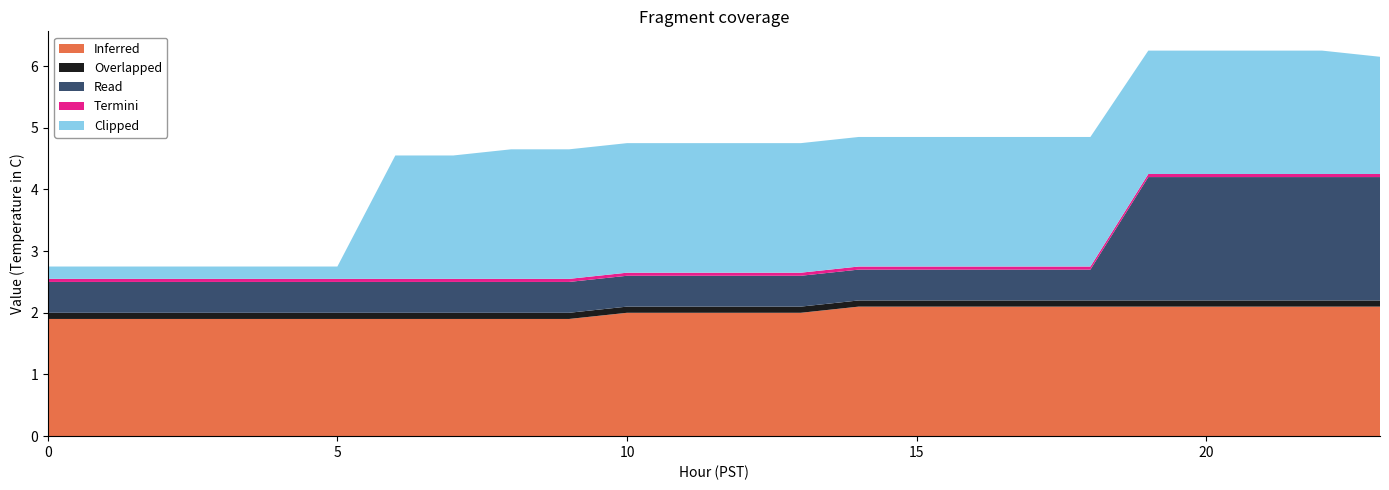

Rank the categories by Read value from highest to lowest.

19, 20, 21, 22, 23, 0, 1, 2, 3, 4, 5, 6, 7, 8, 9, 10, 11, 12, 13, 14, 15, 16, 17, 18